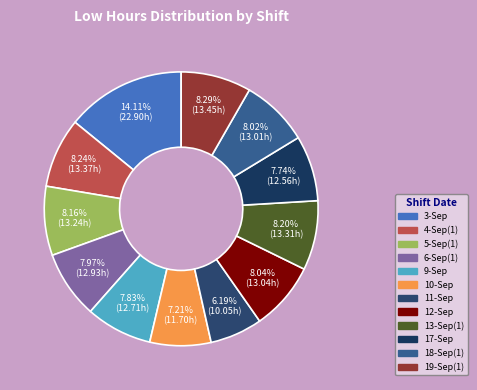

Which slice is the largest?

3-Sep